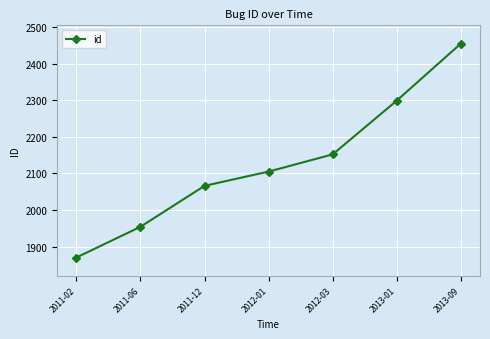

Rank the categories by value from lowest to highest.

2011-02, 2011-06, 2011-12, 2012-01, 2012-03, 2013-01, 2013-09